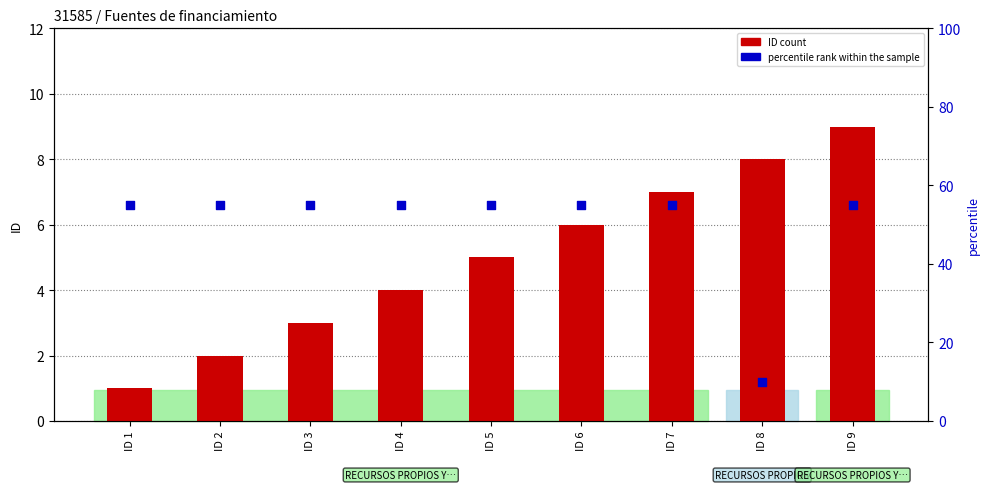

Which series has the largest total across all categories?

percentile rank within the sample